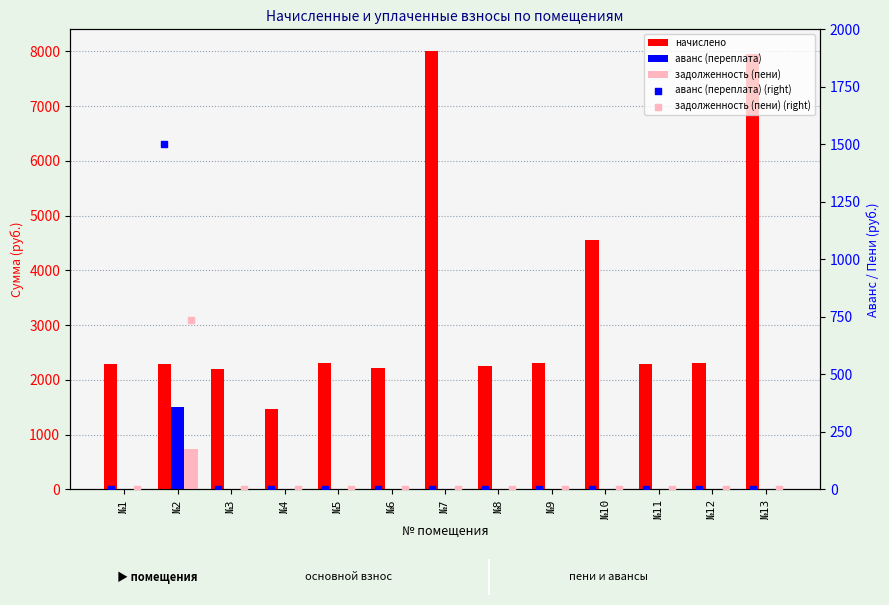

Which series reaches the minimum Y coordinate?

аванс (переплата)